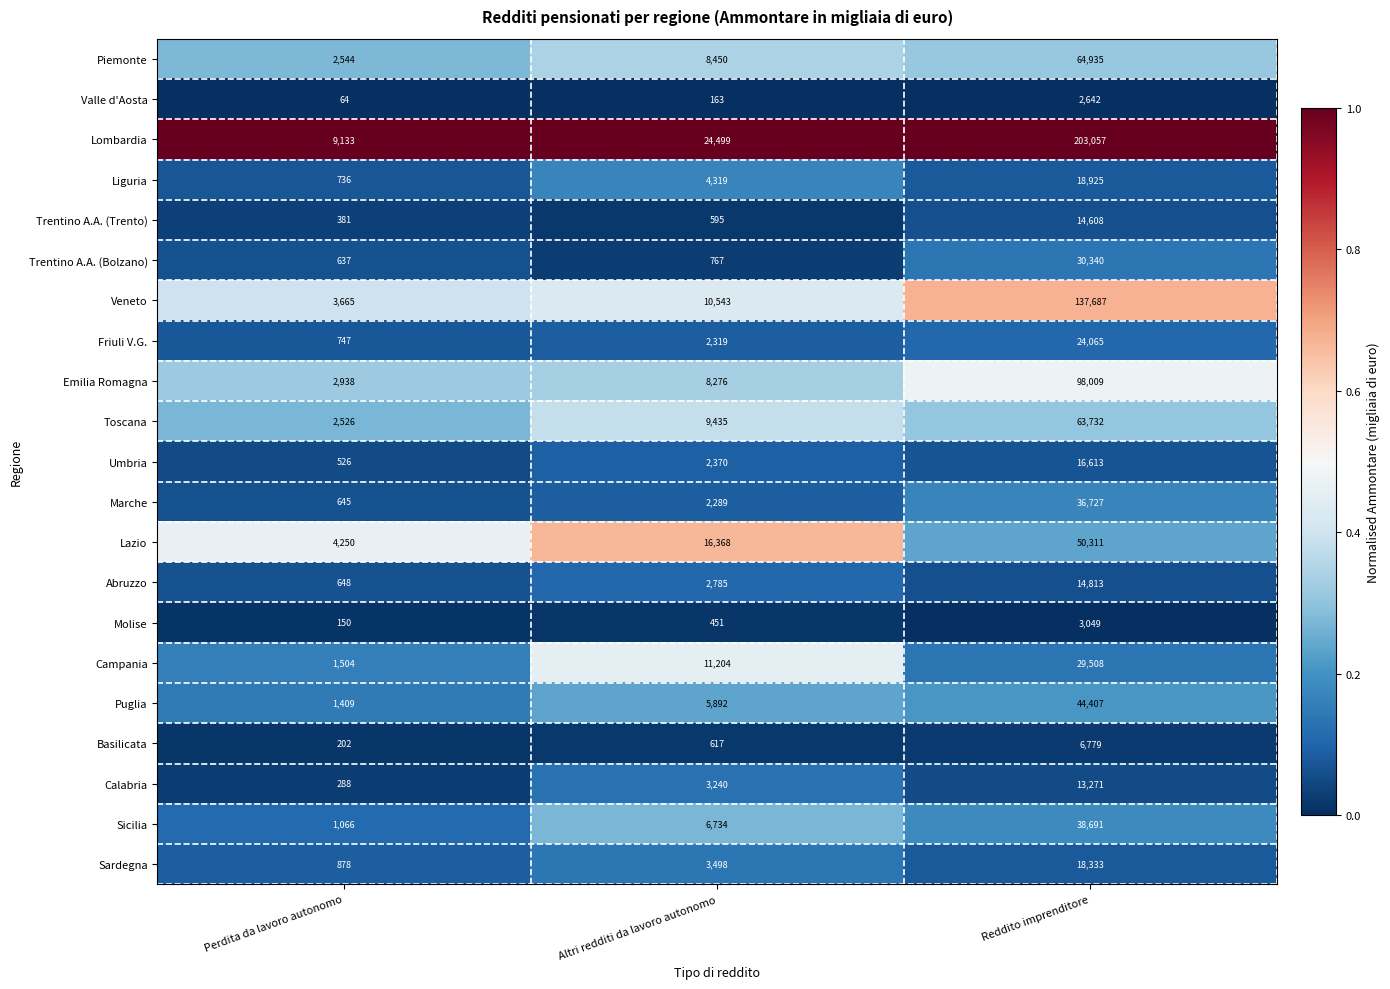

Which series changed the most between Perdita da lavoro autonomo and Altri redditi da lavoro autonomo?

Lombardia